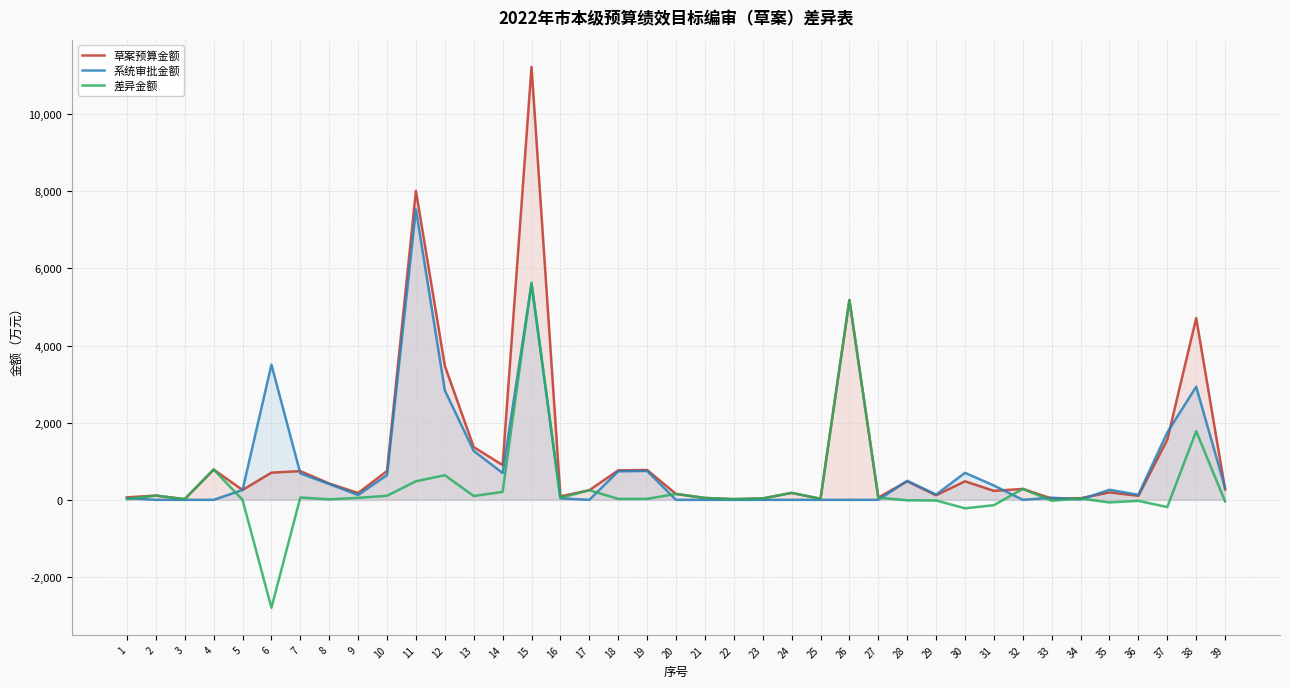

Reading left to right, list all the values displayed in this chart.

草案预算金额: 64.8	110.2	18.2	786.0	256.1	704.7	745.0	423.1	177.1	747.6	8012.2	3475.6	1366.6	902.2	11228.6	89.1	249.6	764.2	774.0	152.7	49.0	18.4	36.7	180.0	27.5	5182.0	58.0	480.4	119.3	480.4	232.6	283.1	33.7	42.8	192.8	104.6	1560.6	4713.2	268.8
系统审批金额: 45.9	0.0	0.0	0.0	256.6	3504.7	685.0	410.2	125.5	642.6	7530.6	2837.9	1268.2	695.5	5599.1	39.8	0.0	739.7	749.7	0.0	0.0	0.0	0.0	0.0	0.0	0.0	0.0	492.7	136.3	700.4	371.6	0.0	55.8	9.2	260.6	131.2	1747.6	2933.2	310.7
差异金额: 18.9	110.2	18.2	786.0	-0.5	-2800.0	60.0	12.9	51.6	105.0	481.6	637.7	98.4	206.6	5629.5	49.3	249.6	24.5	24.3	152.7	49.0	18.4	36.7	180.0	27.5	5182.0	58.0	-12.2	-17.0	-220.0	-139.0	283.1	-22.2	33.6	-67.8	-26.6	-187.0	1780.0	-41.9